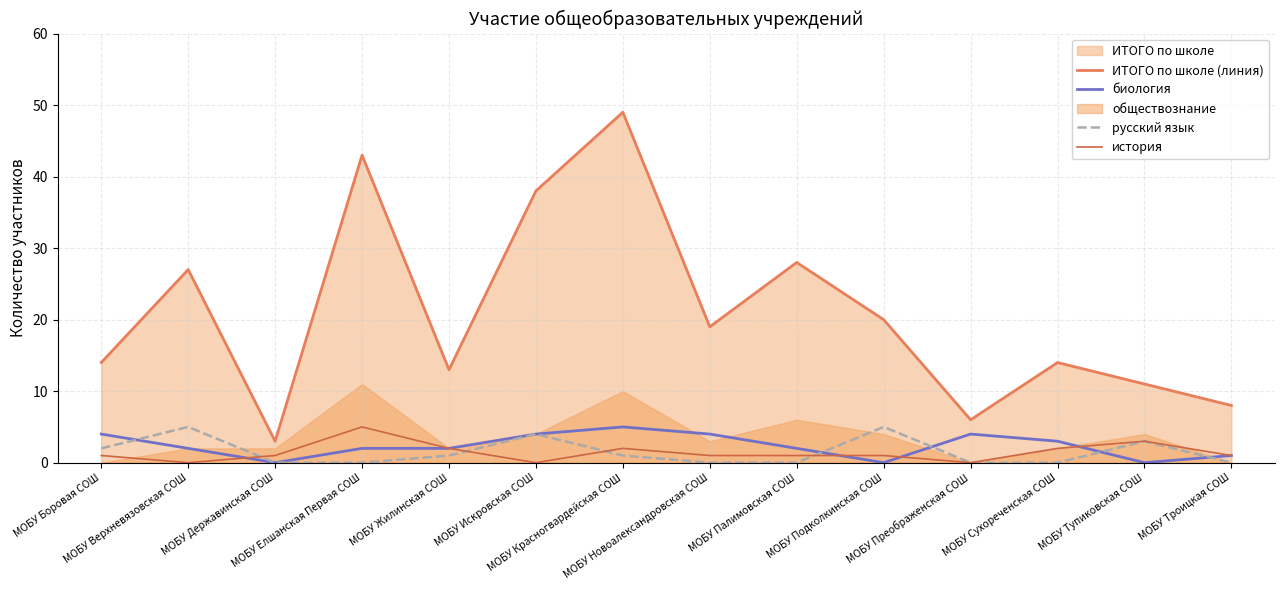

Which series has the largest total across all categories?

ИТОГО по школе (линия)